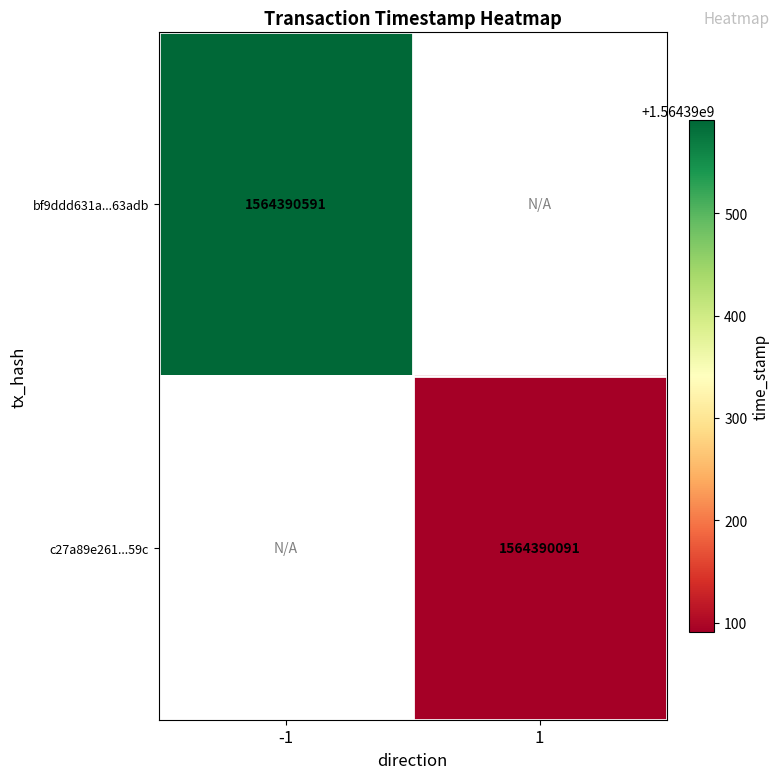

Which has a higher value, time_stamp or direction?

time_stamp